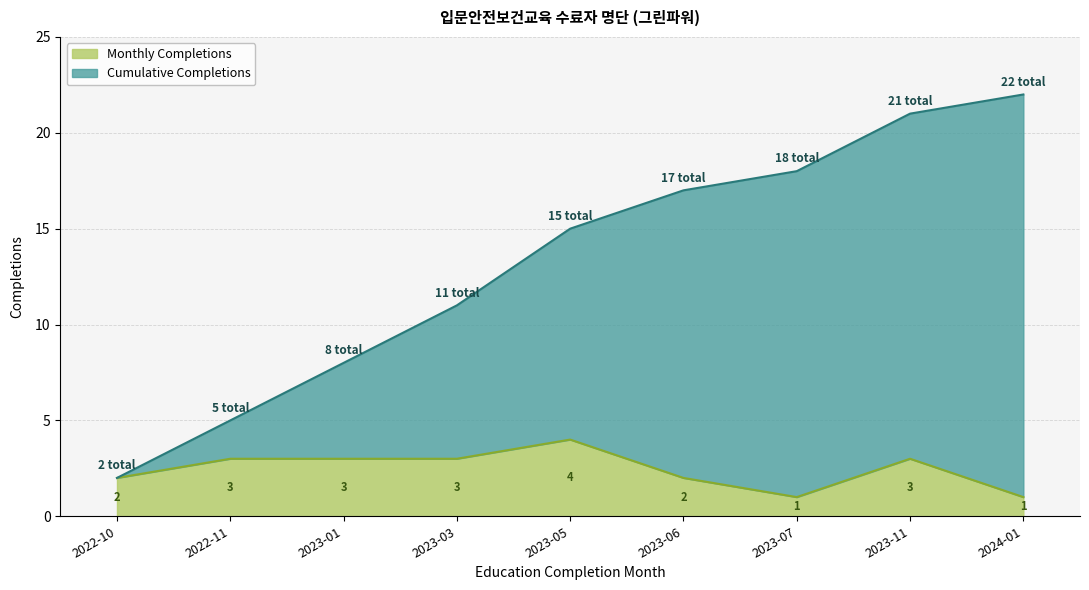

What is the sum of the values at 2023-06 and 2022-11?

5